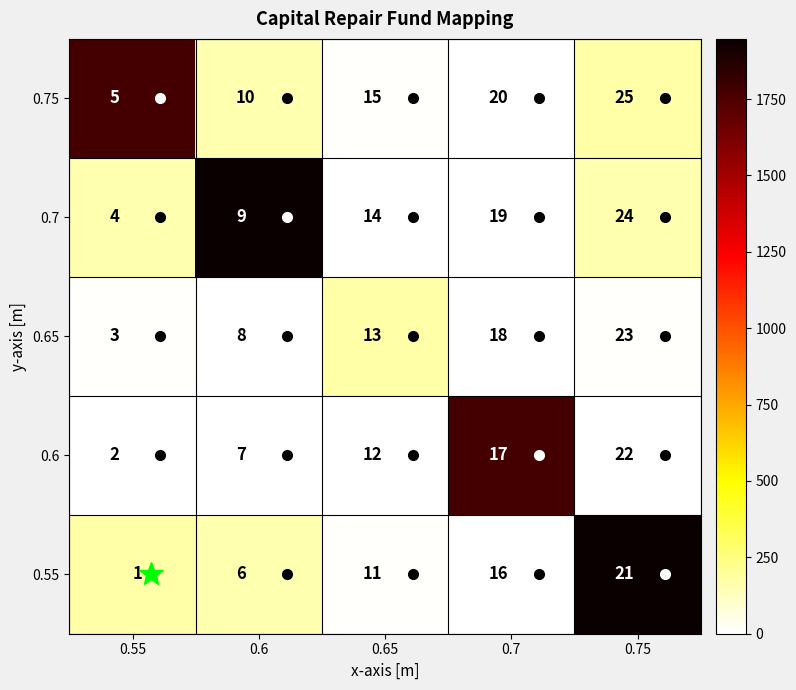

What is the difference between the second highest and second lowest values in the 0.7 series?

10